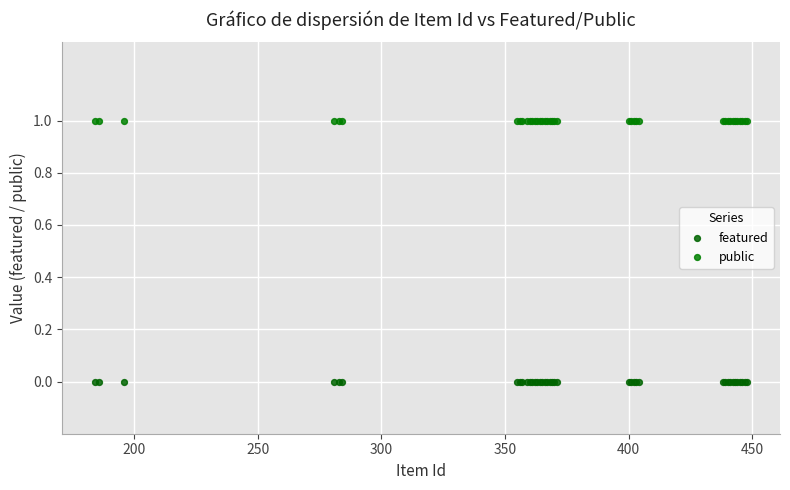

Which series contains the highest Y value?

public